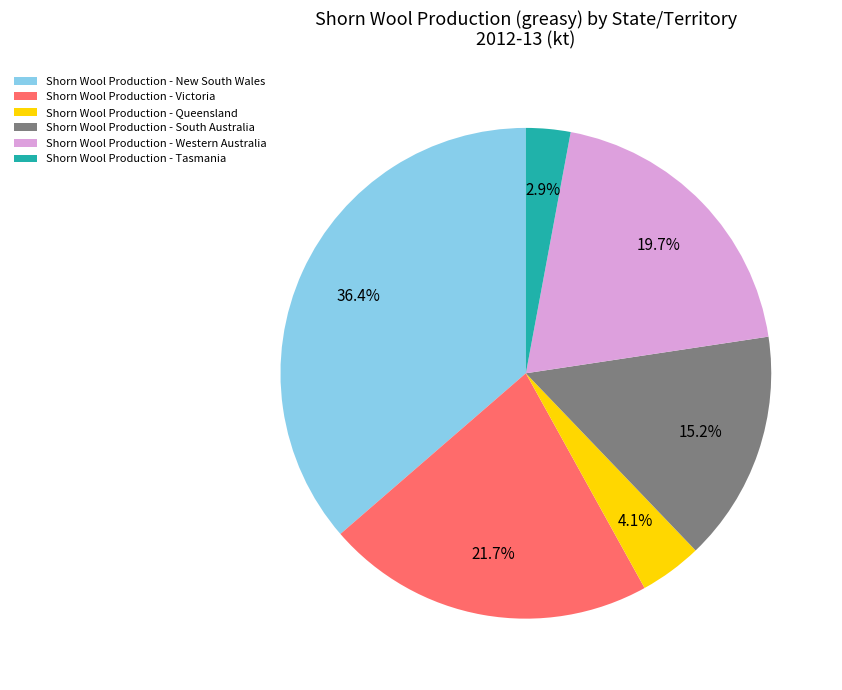

Approximately how many times larger is the value at Shorn Wool Production - Tasmania compared to Shorn Wool Production - Queensland?

0.7